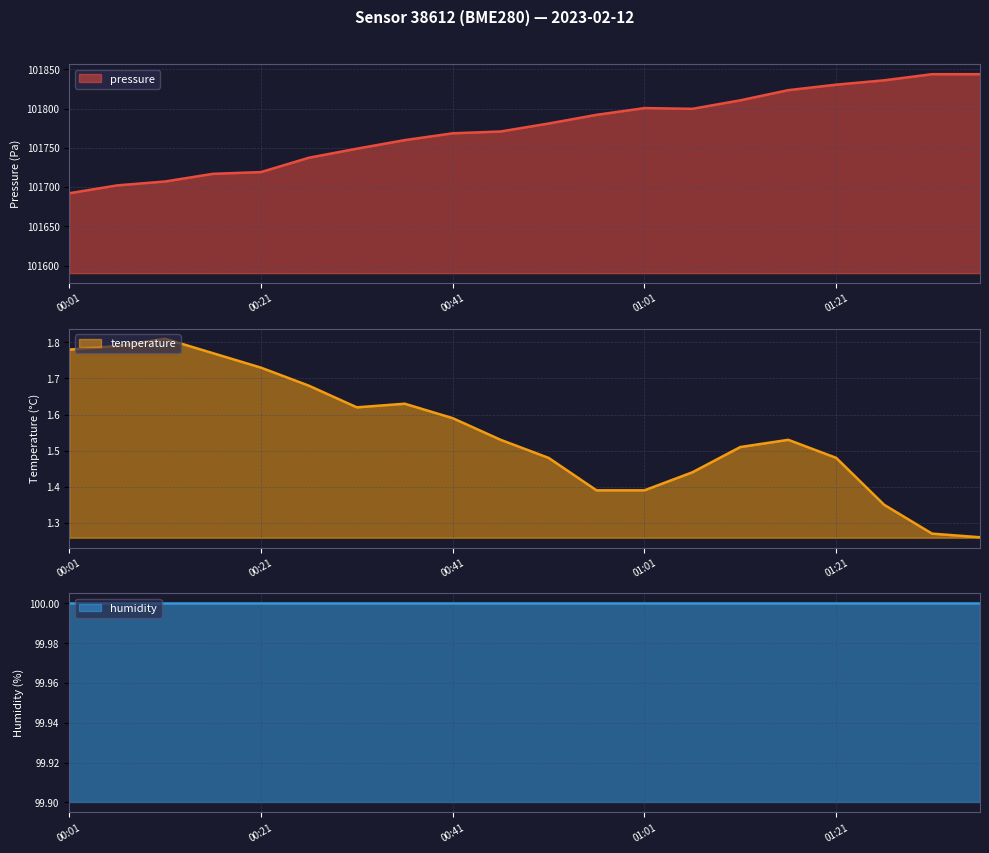

Which has a higher value, 01:26 or 00:26?

01:26